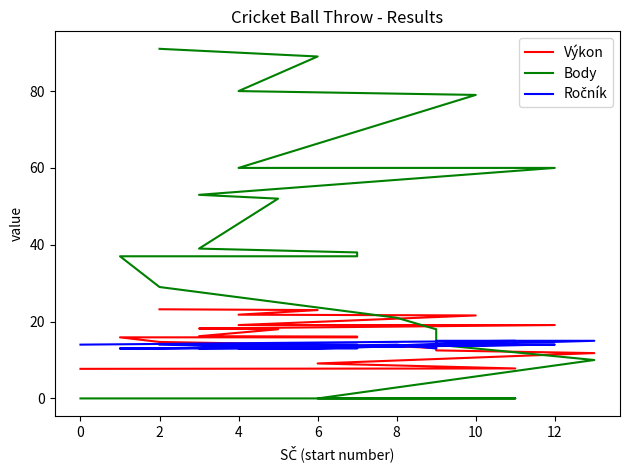

True or false: Body and Ročník intersect in this chart.

True